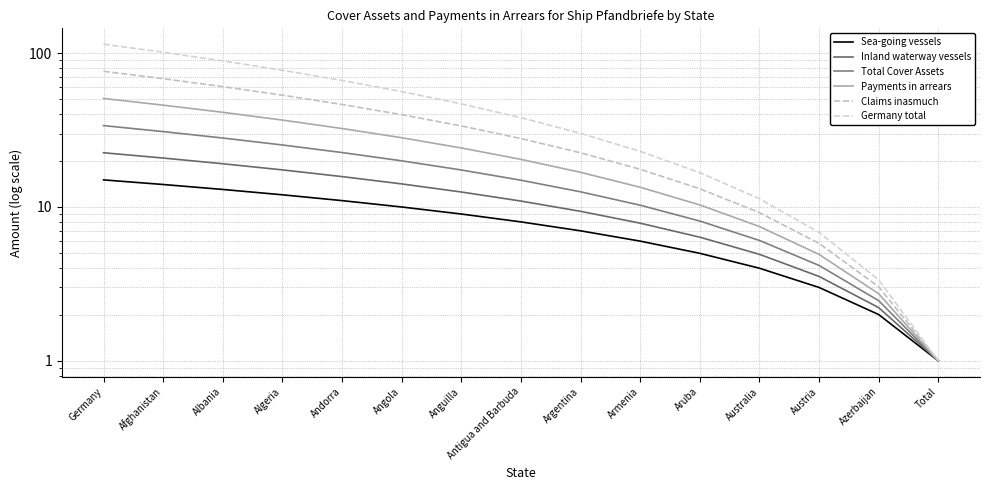

At how many categories does at least one series exceed 27?

9